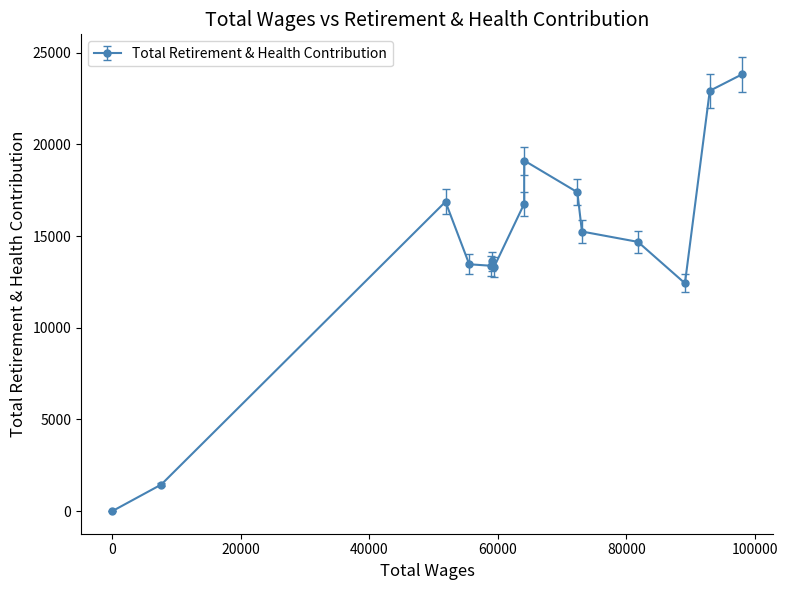

True or false: the data has more than 0 interior local peaks.

True